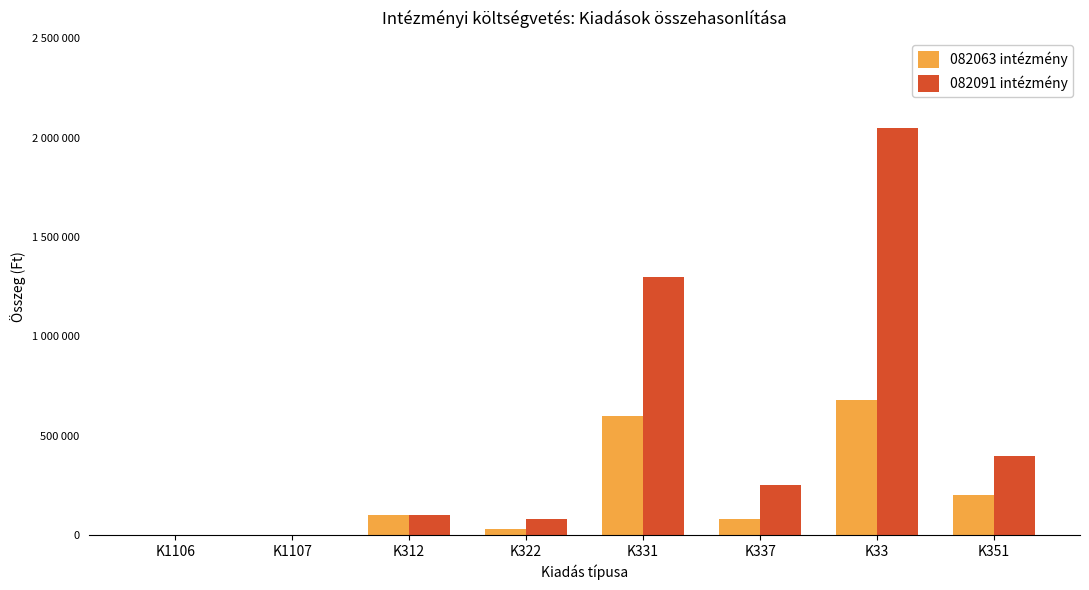

What are all the series names shown in the legend?

082063 intézmény, 082091 intézmény